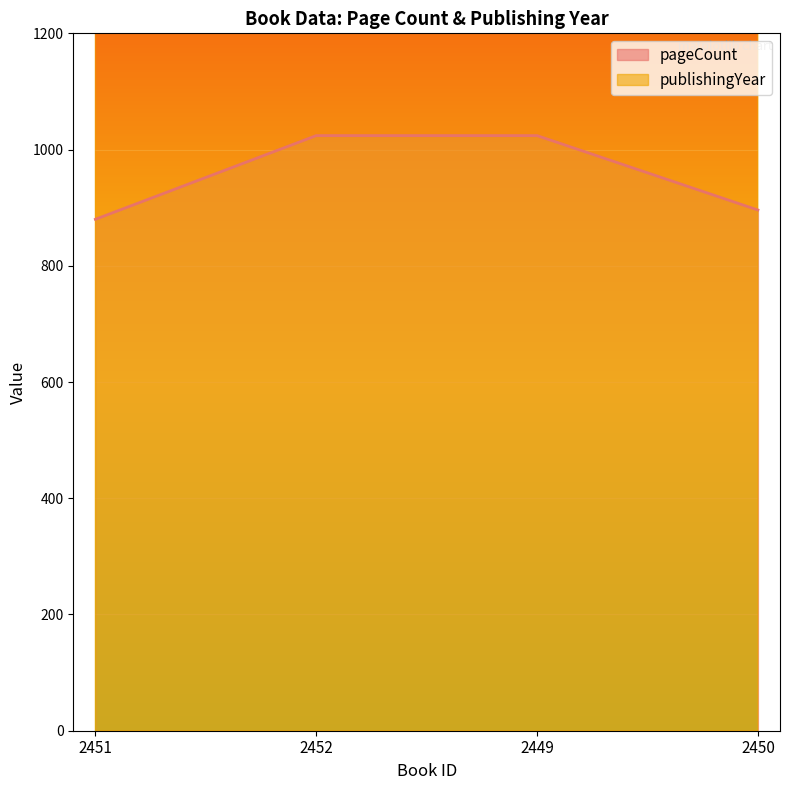

Count the publishingYear values in the range 2003 to 2015.

4